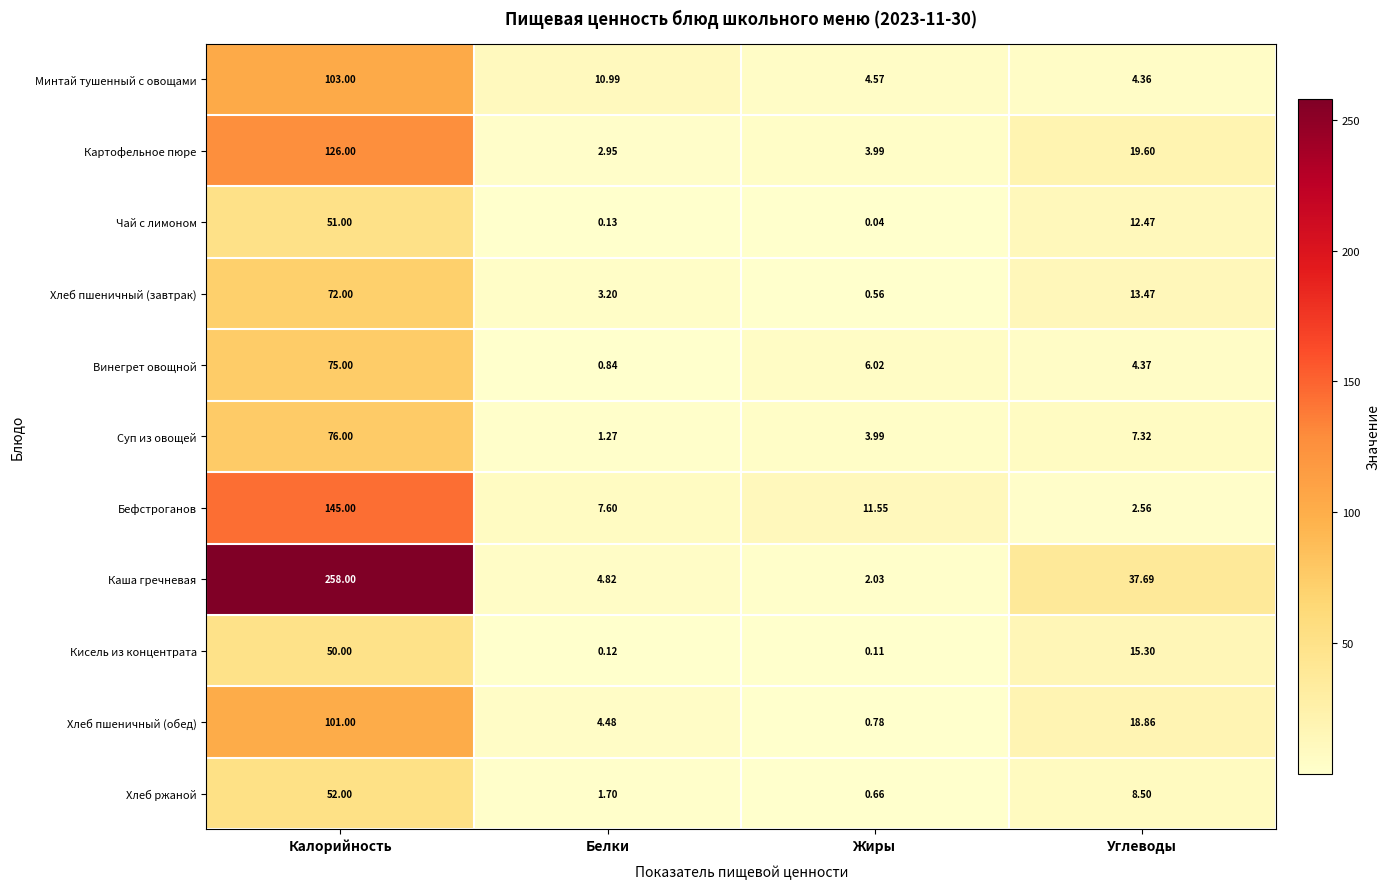

At which label does Каша гречневая reach its peak?

Калорийность